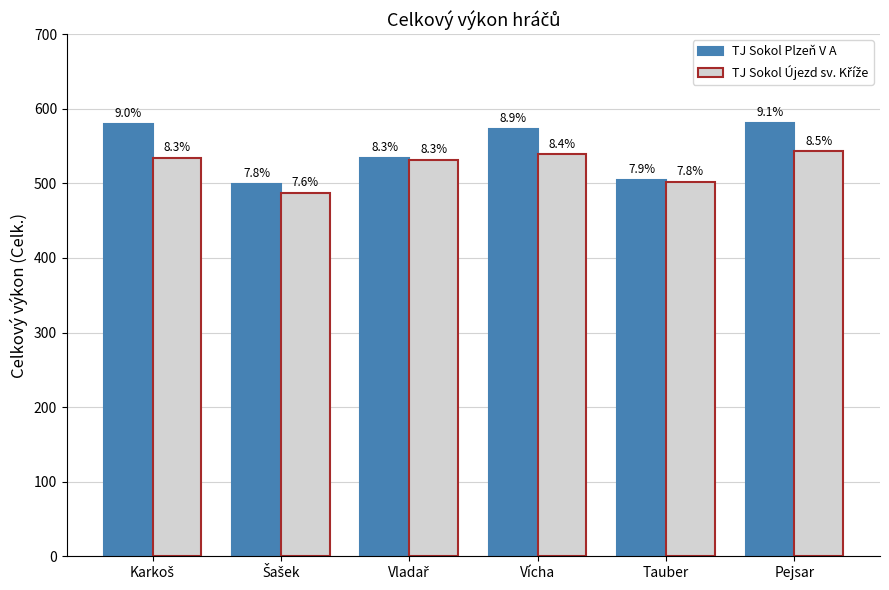

Does the chart contain any negative values?

No